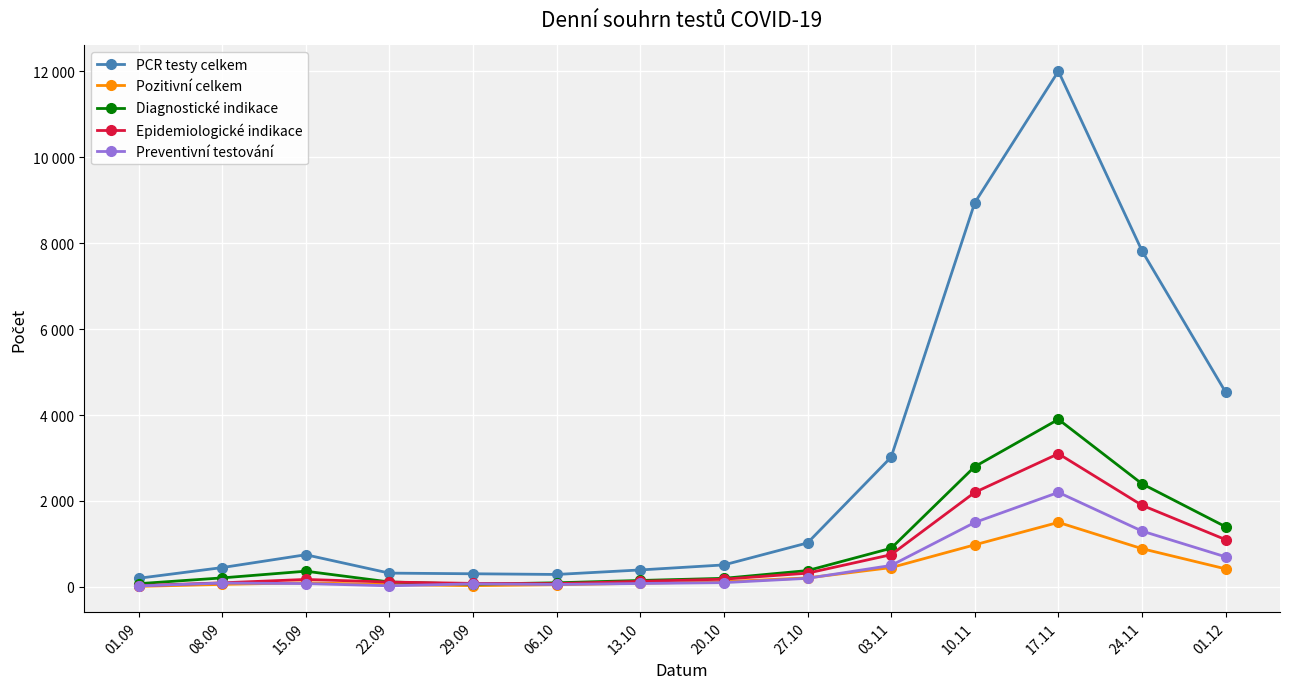

Does the chart have visible grid lines?

Yes